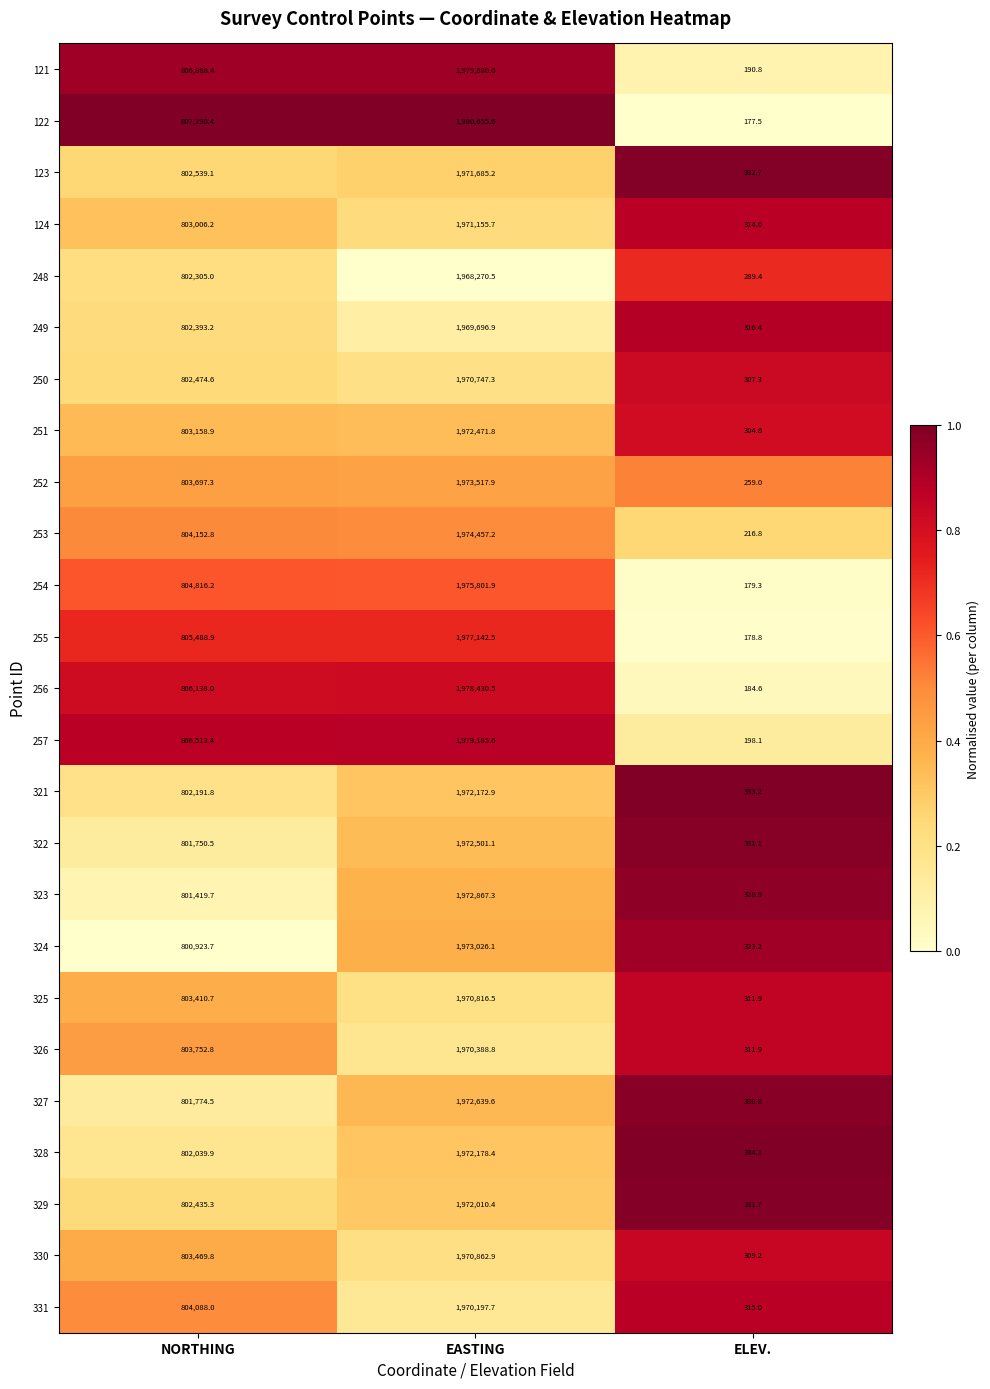

What is the spread (max minus min) of values at EASTING?

12385.1